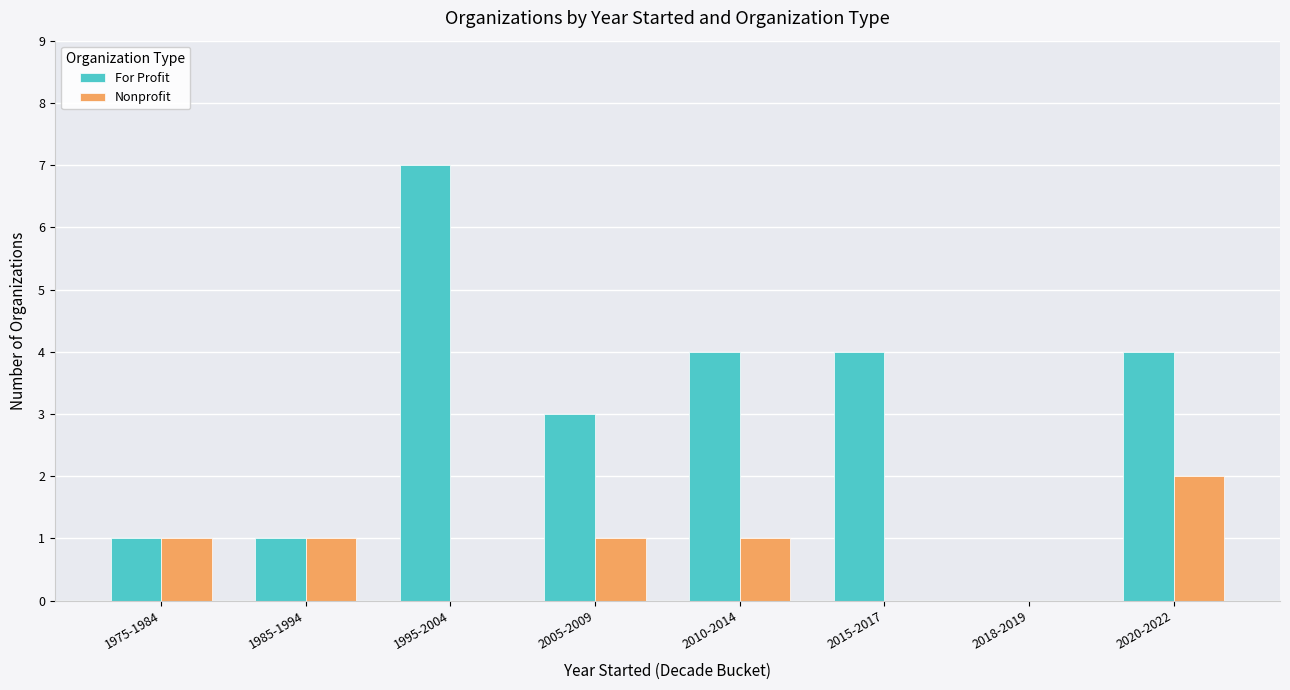

The value of Nonprofit at 1995-2004 is 1. True or false?

False